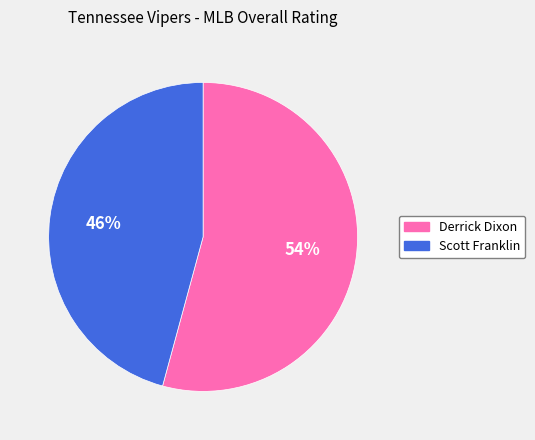

What is the smallest slice in the pie chart?

Scott